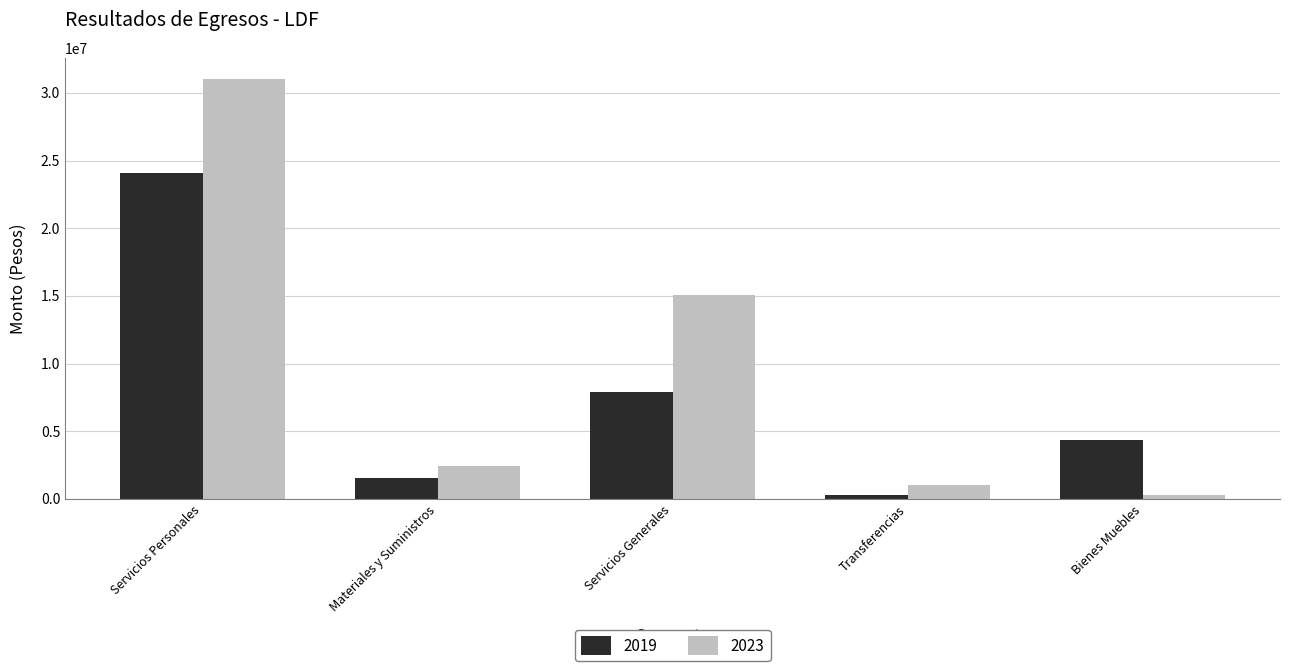

The value of 2023 at Materiales y Suministros is 2470147.8. True or false?

True